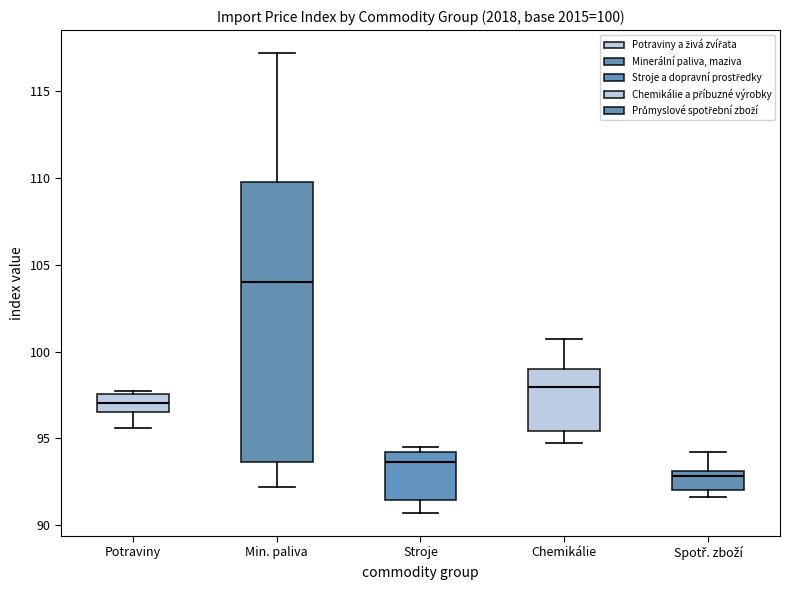

Which box has the highest median line?

Min. paliva